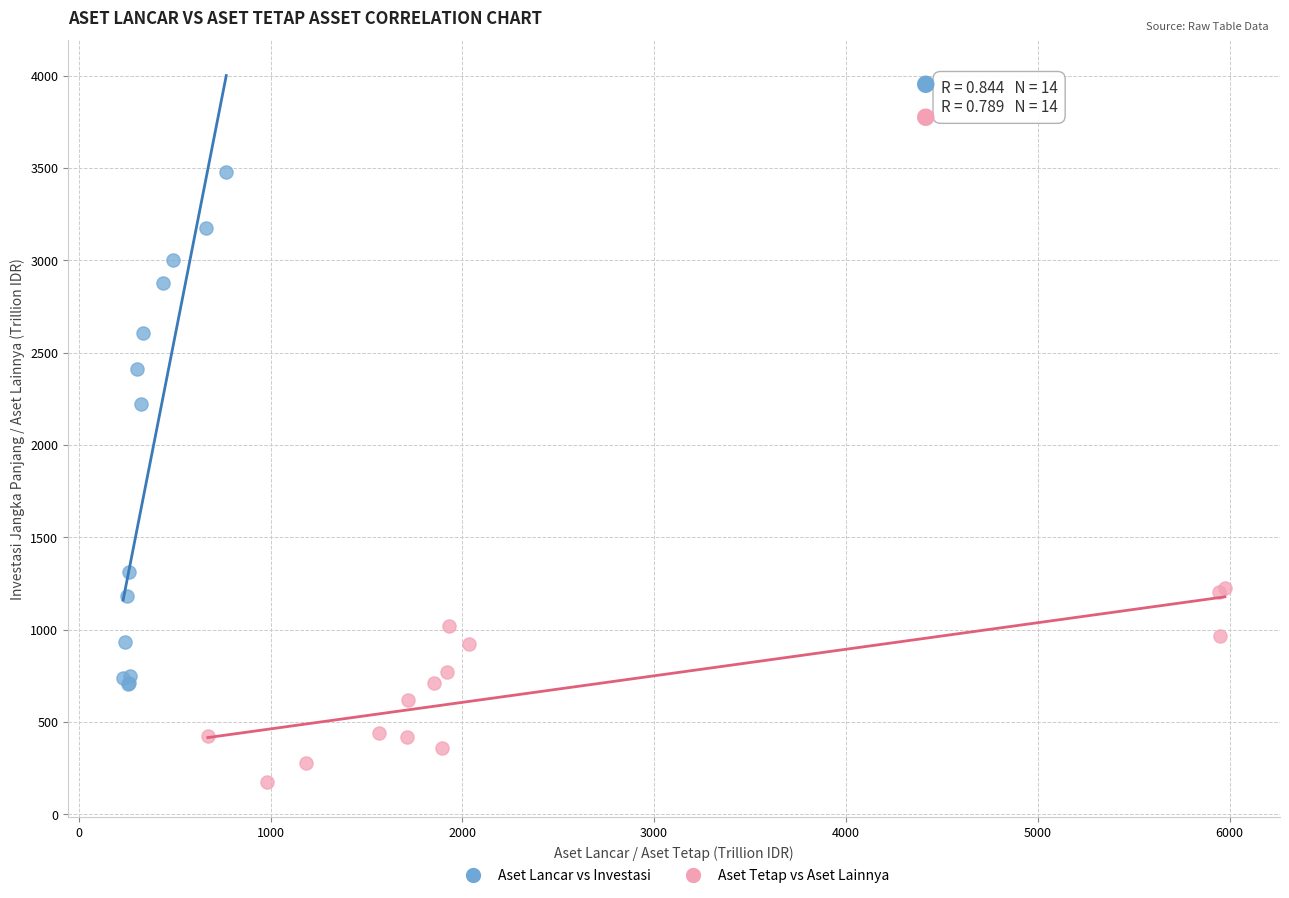

Which series contains the highest Y value?

Aset Lancar vs Investasi